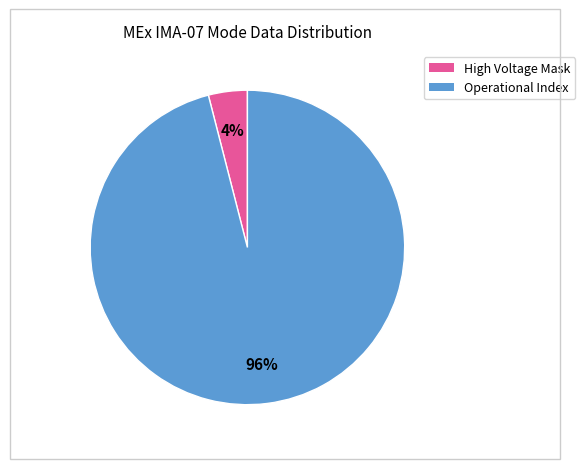

To the nearest percent, what is the average slice percentage?

50%